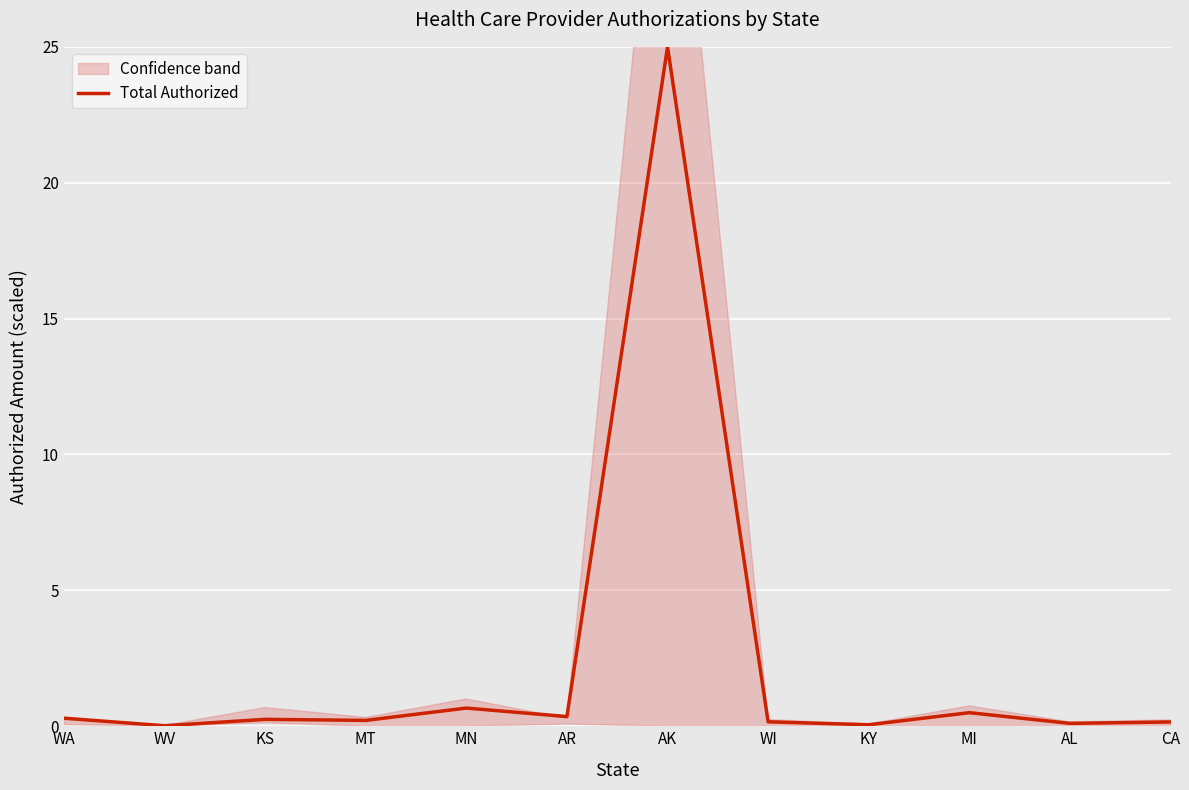

True or false: there are more than 1 points higher than both neighbors.

True